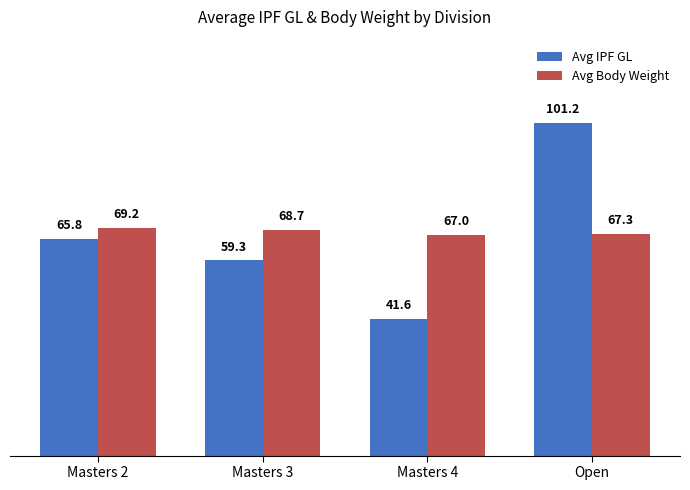

What is the difference between the highest and lowest values at Open?

33.9